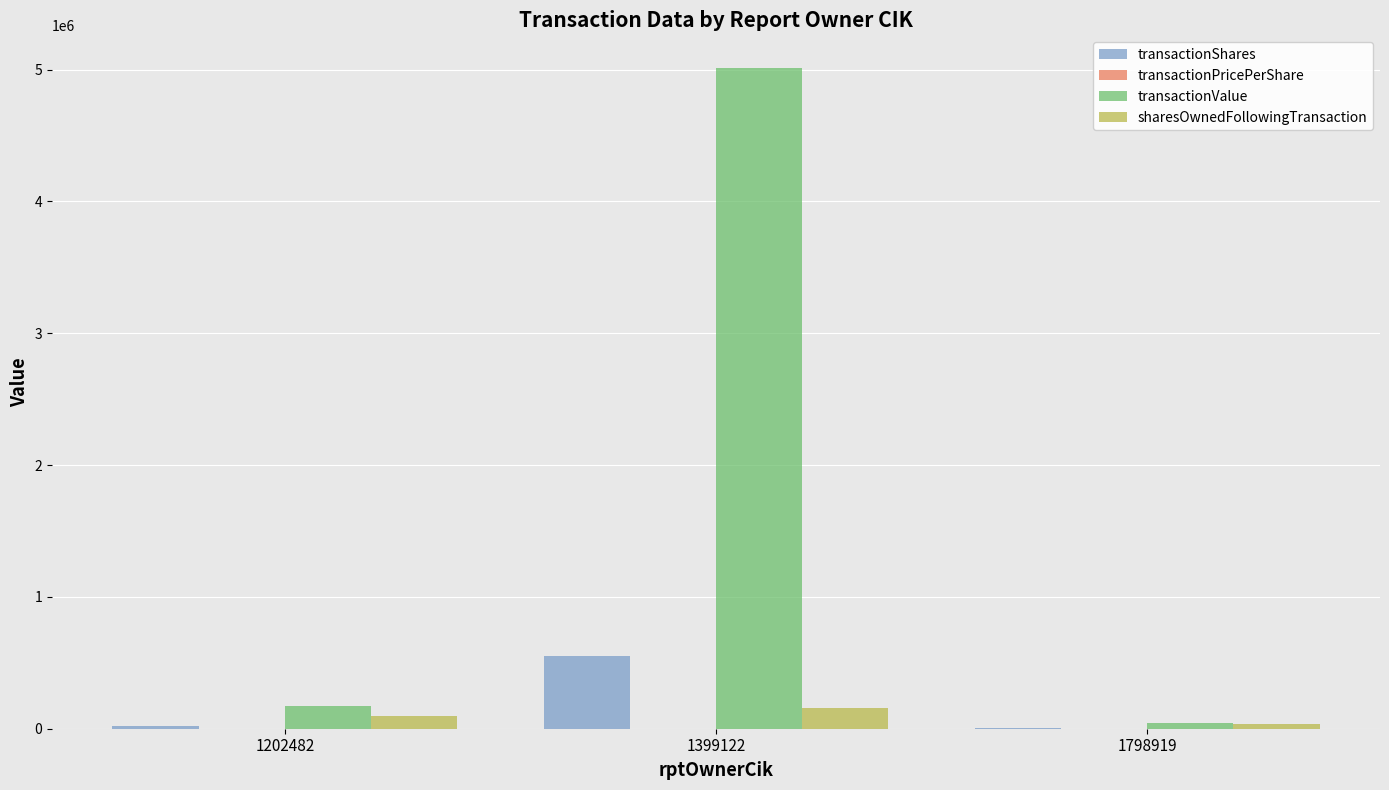

The sharesOwnedFollowingTransaction series shows 32435.0 at 1798919. True or false?

True